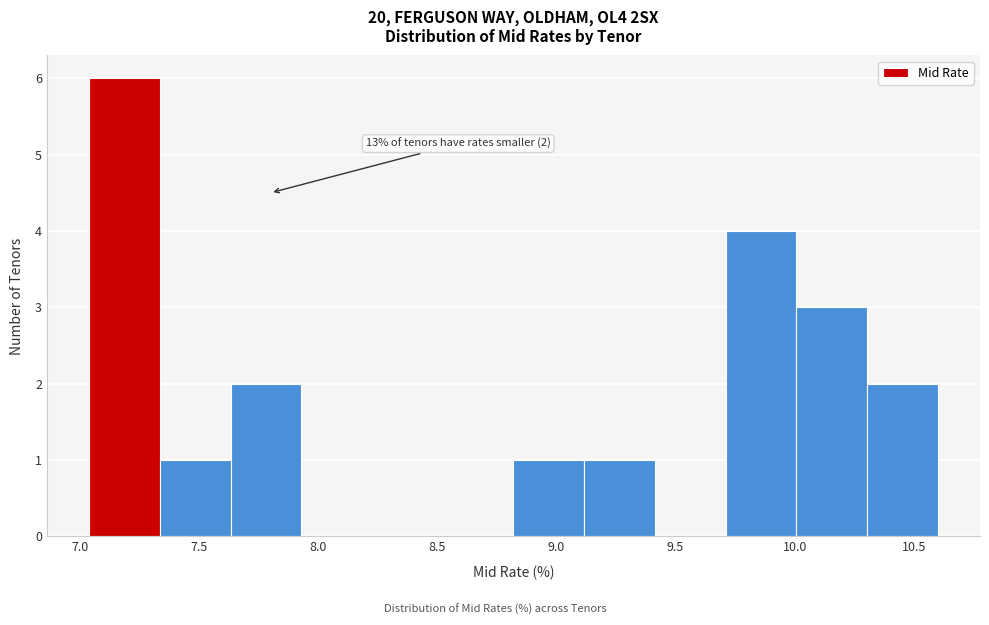

Over which range of the x-axis is the bar tallest?

7.05 to 7.35